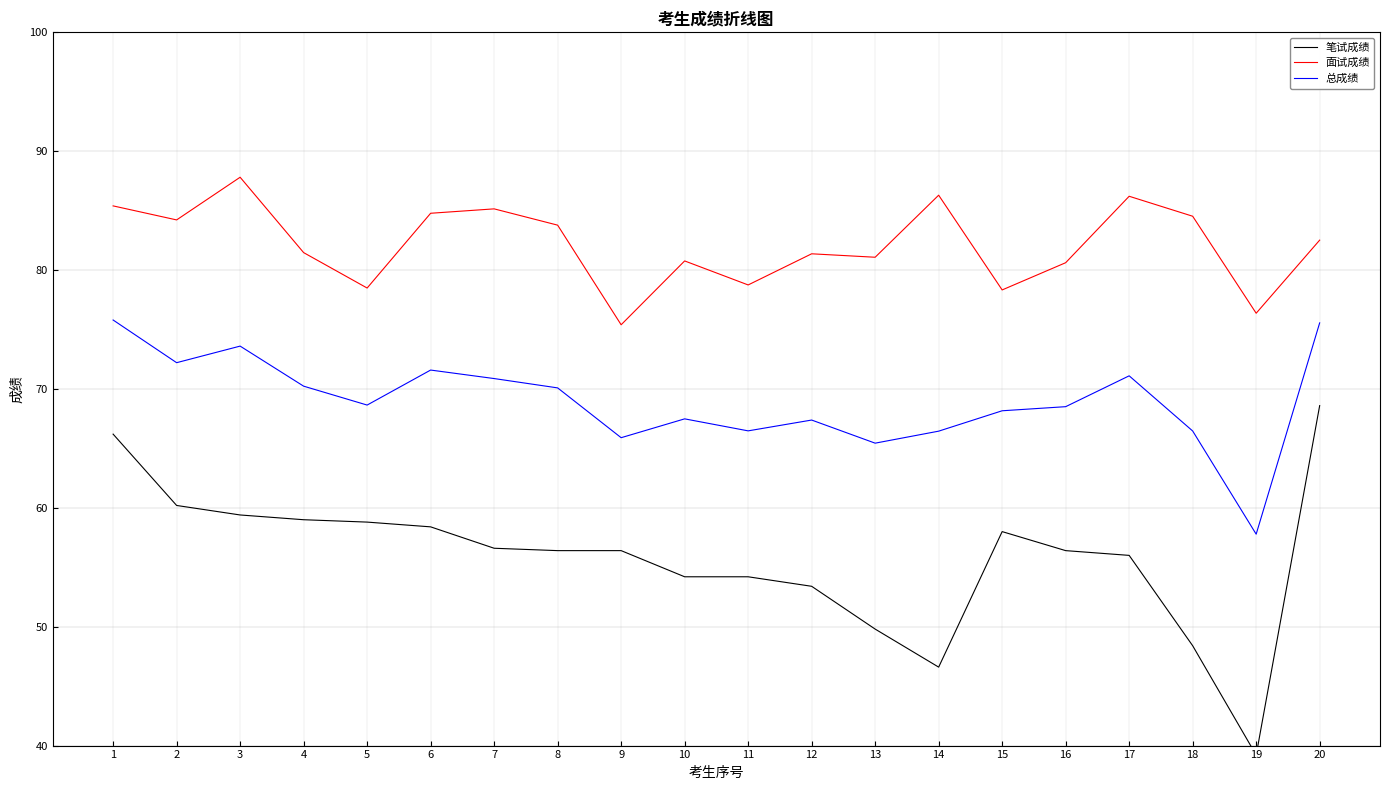

The 总成绩 series shows 70.2 at 4. True or false?

True